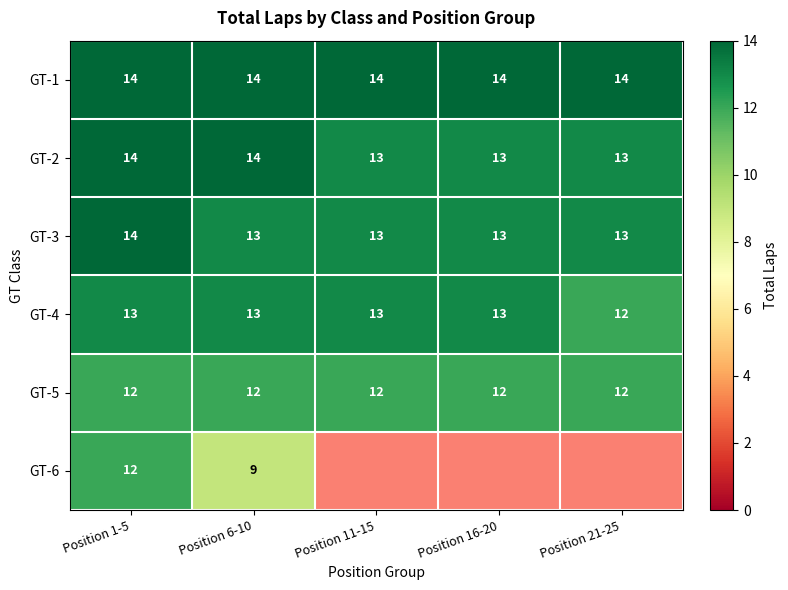

What is the spread (max minus min) of values at Position 1-5?

2